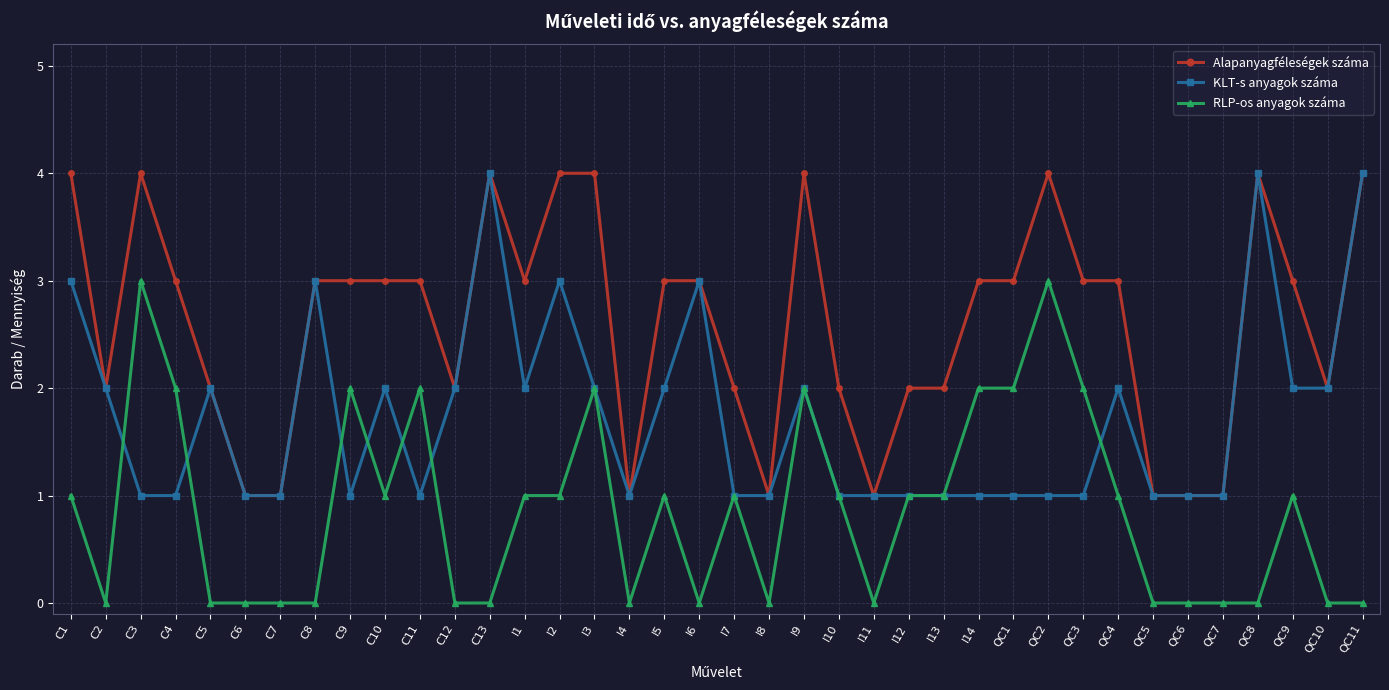

Does the chart display data point markers on the line(s)?

Yes